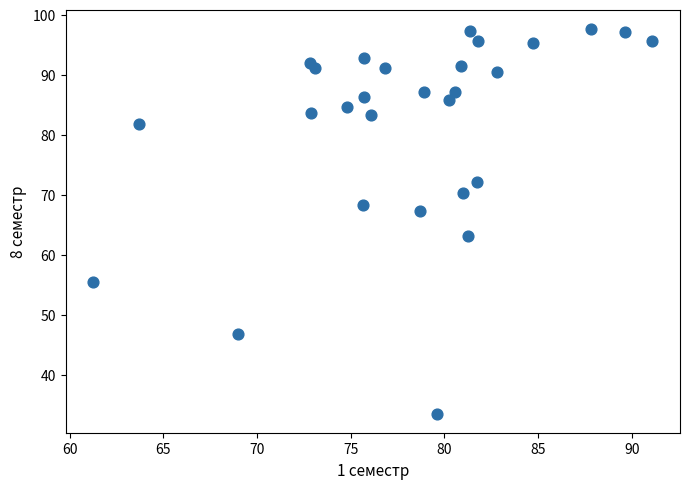

What is the range of X values (max minus min)?

29.8